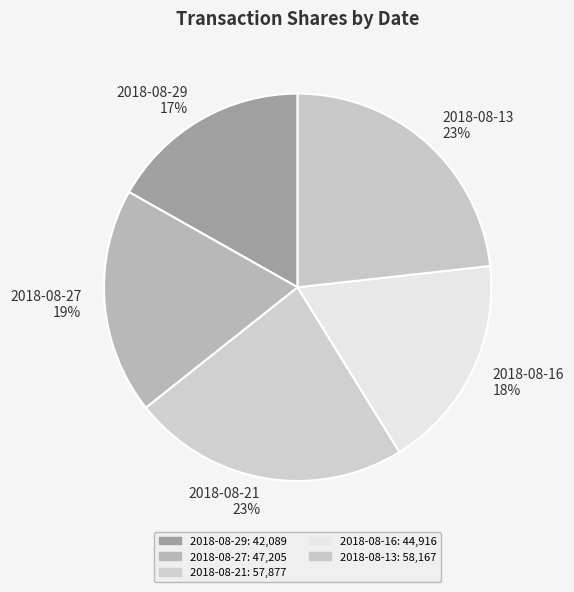

Which category has the smallest portion of the pie?

2018-08-29